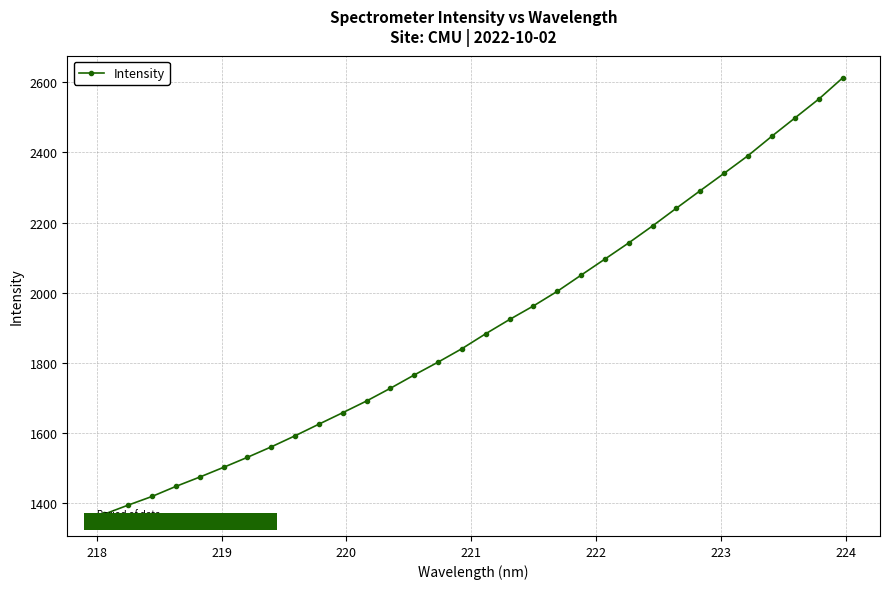

What is the difference between the maximum and minimum values?

1246.7